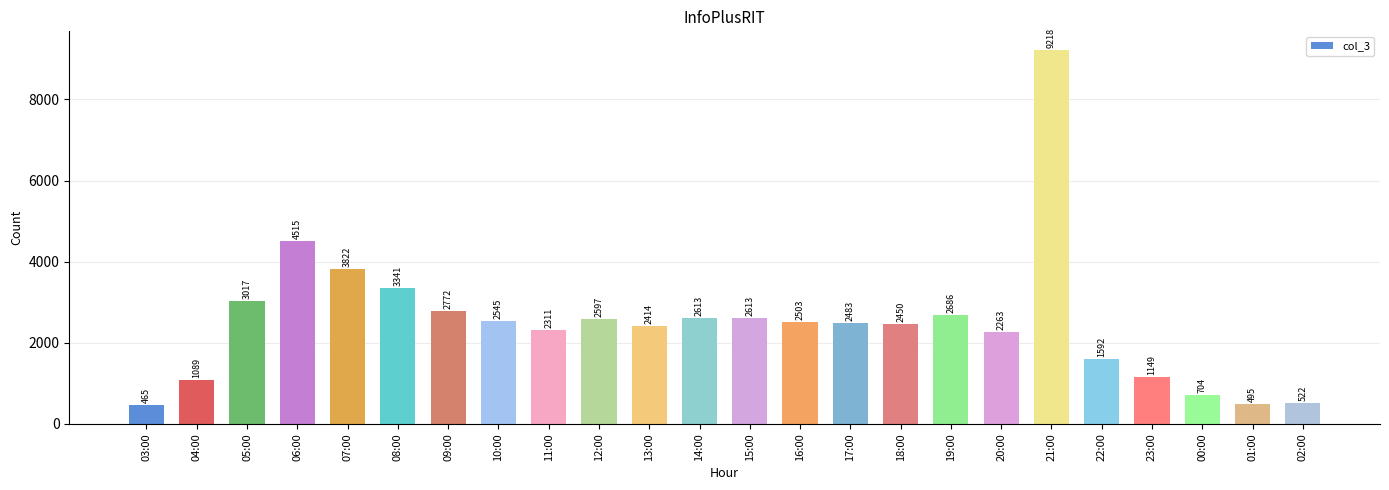

Which has a higher value, 21:00 or 20:00?

21:00